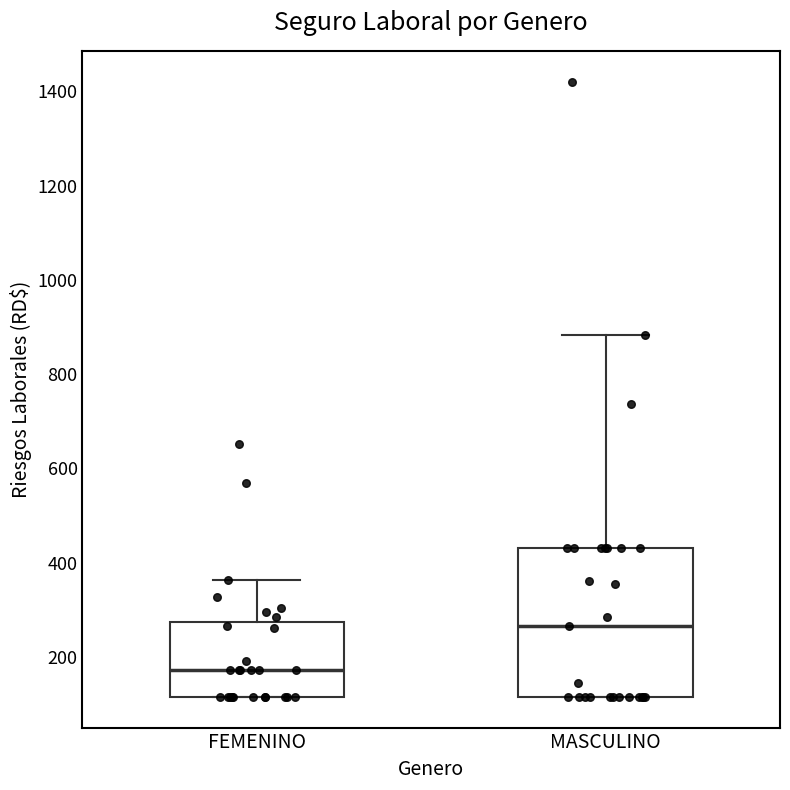

Where is the upper edge of the box for MASCULINO on the y-axis? The values are not printed on the chart, so give them approximately, as read against the axis.

440